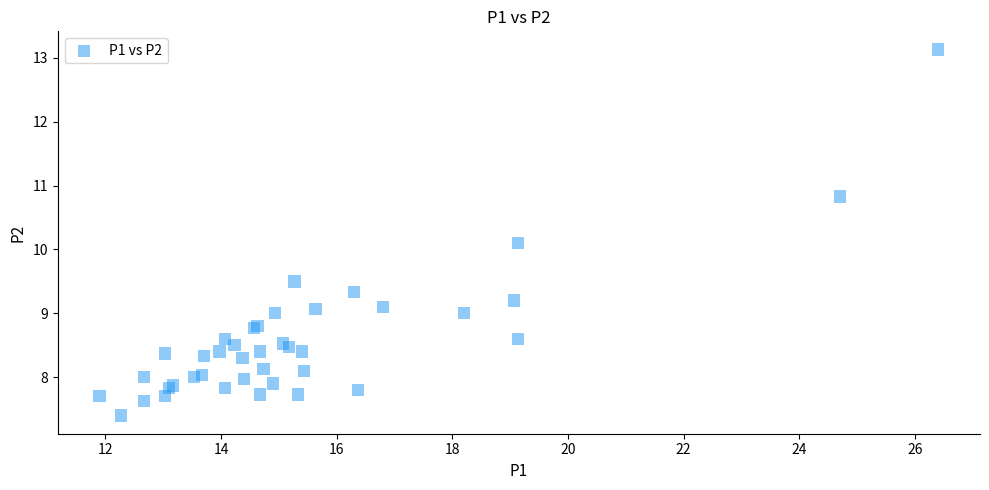

What Y value in the scatter plot is closest to 10?

10.1